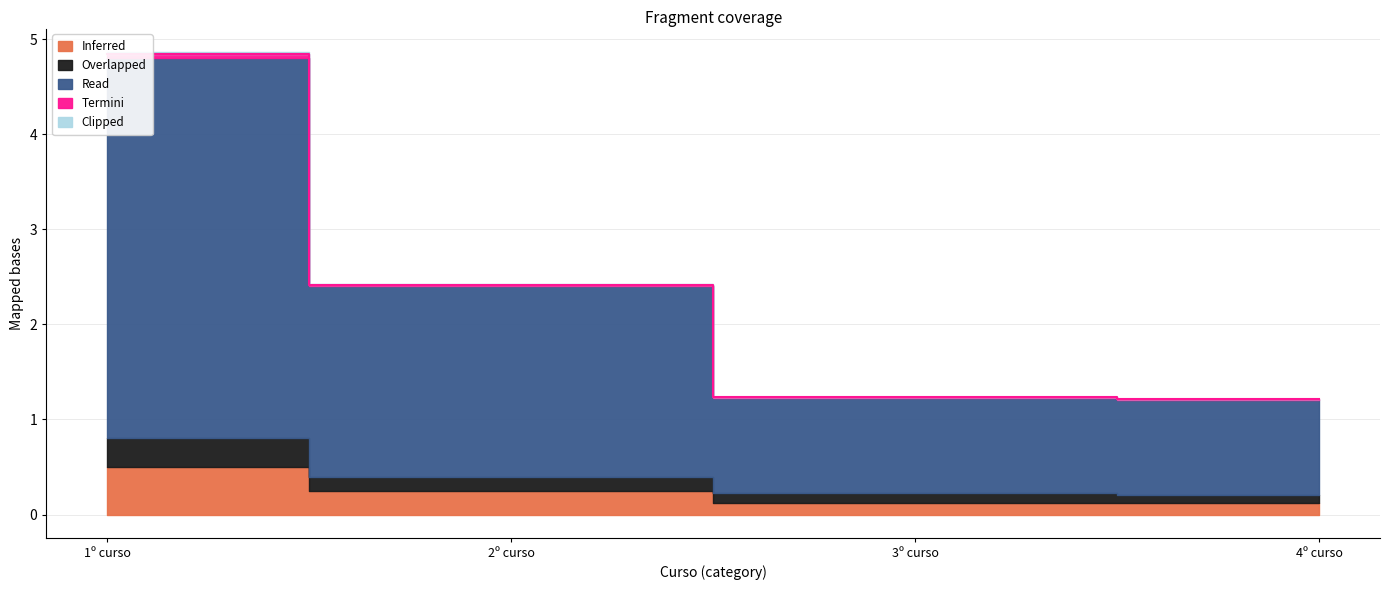

Between 2º curso and 4º curso, which series saw the biggest shift?

Read